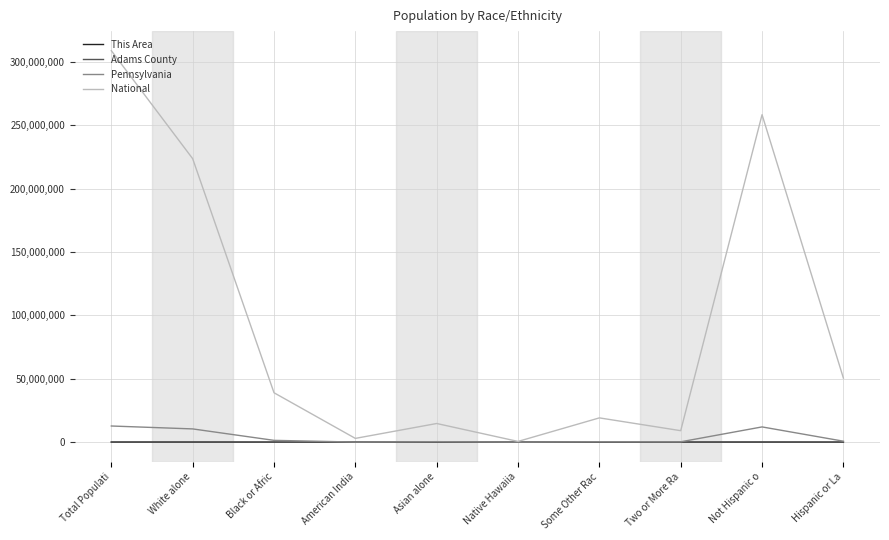

What is the sum of the This Area values at American India and Two or More Ra?

57